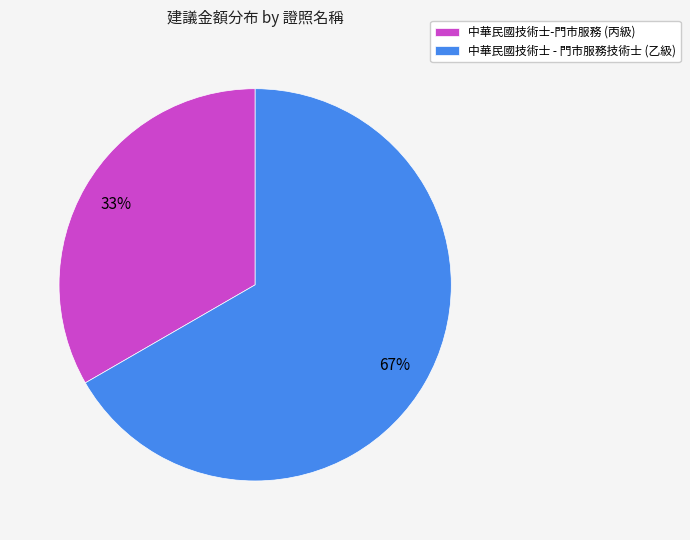

Which has a higher value, 中華民國技術士-門市服務 (丙級) or 中華民國技術士 - 門市服務技術士 (乙級)?

中華民國技術士 - 門市服務技術士 (乙級)